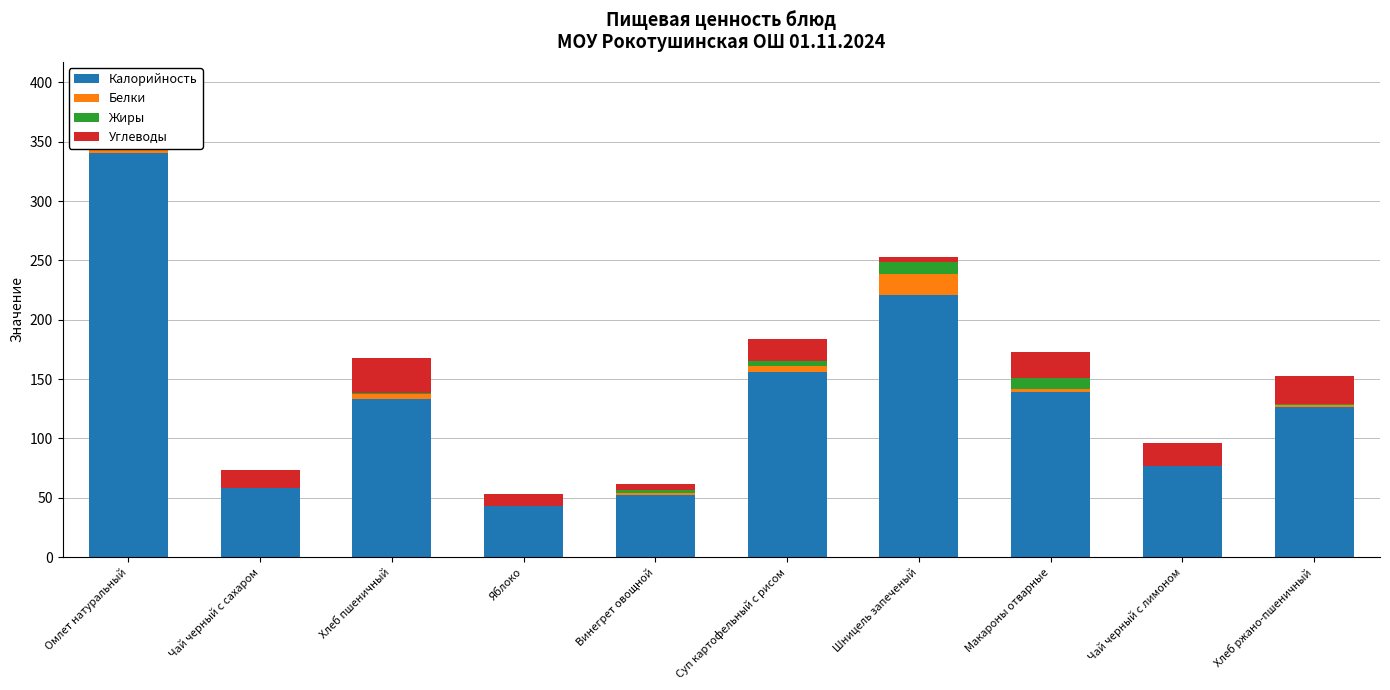

What are all the series names shown in the legend?

Калорийность, Белки, Жиры, Углеводы